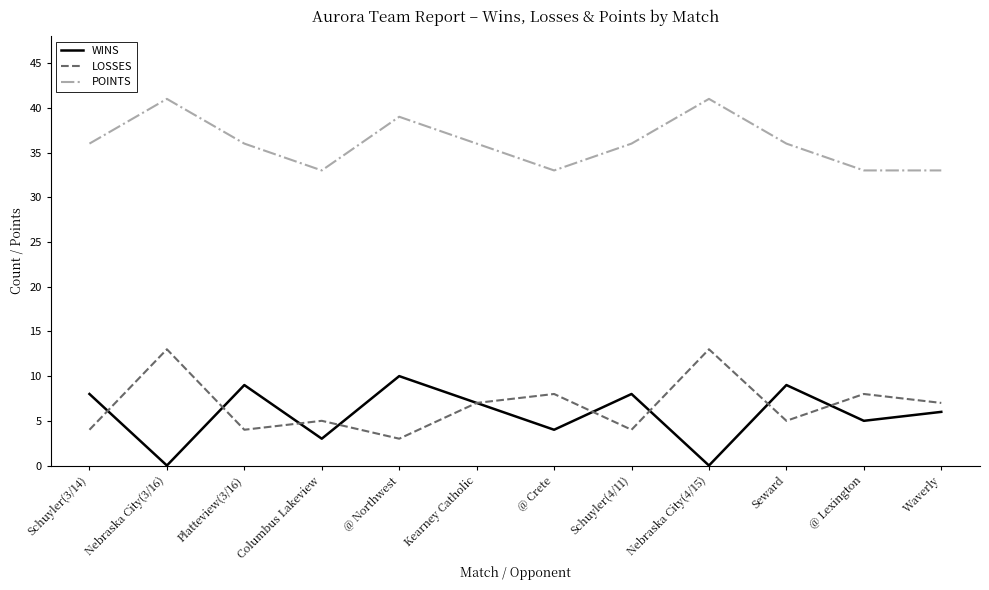

How many LOSSES values are between 4 and 8?

9